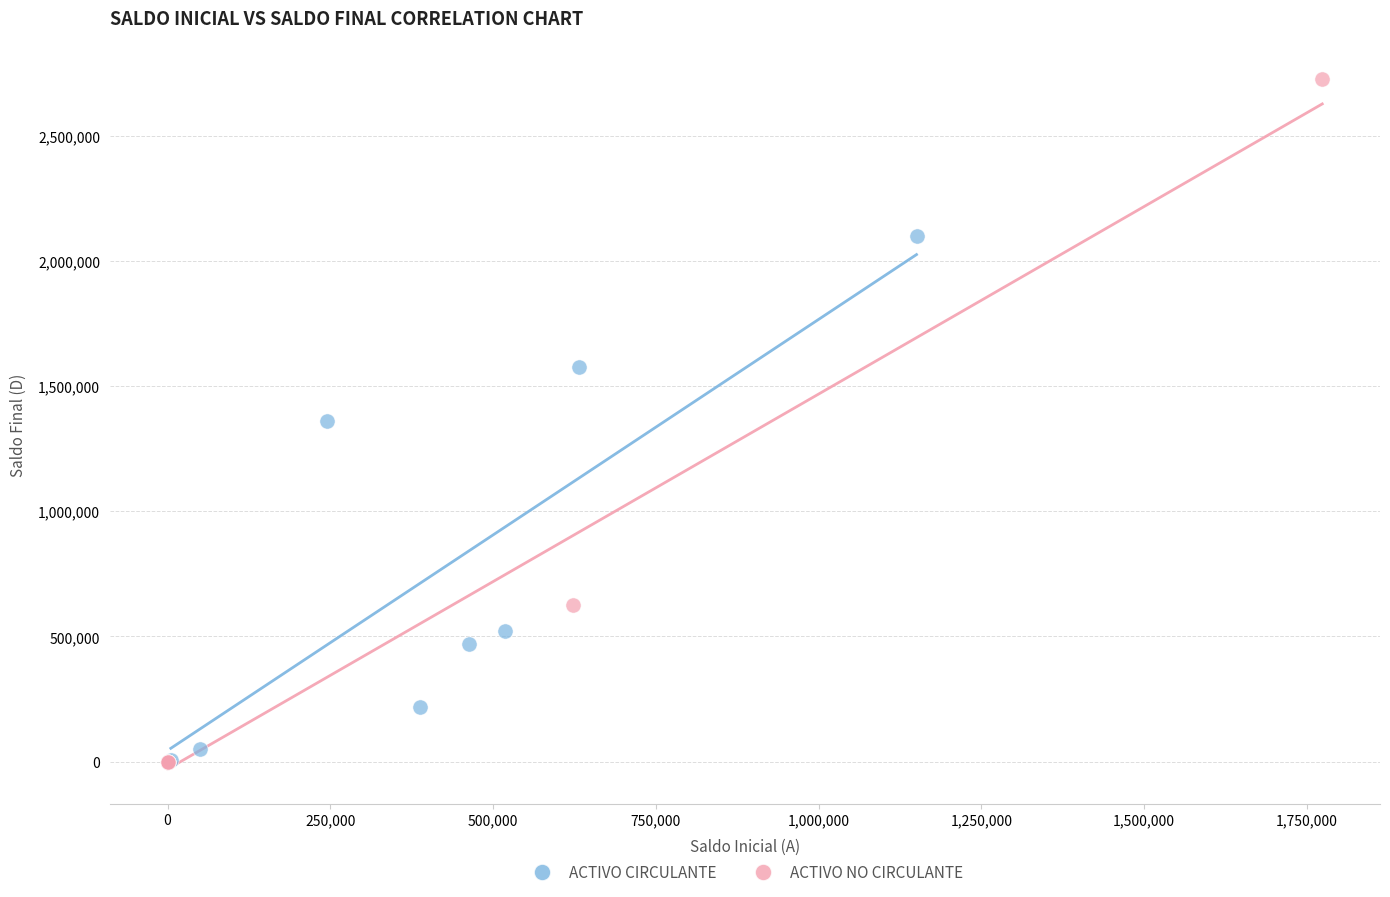

Which series reaches the maximum Y coordinate?

ACTIVO NO CIRCULANTE